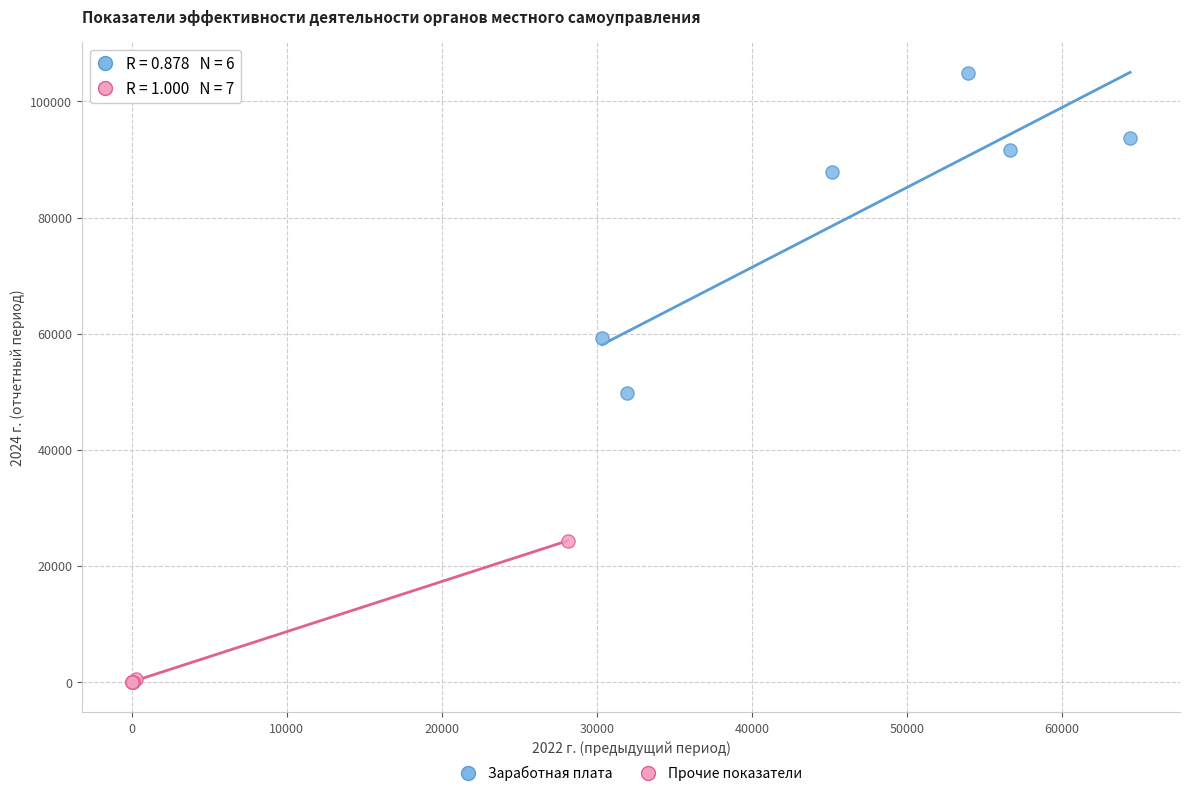

Which series contains the lowest Y value?

Прочие показатели